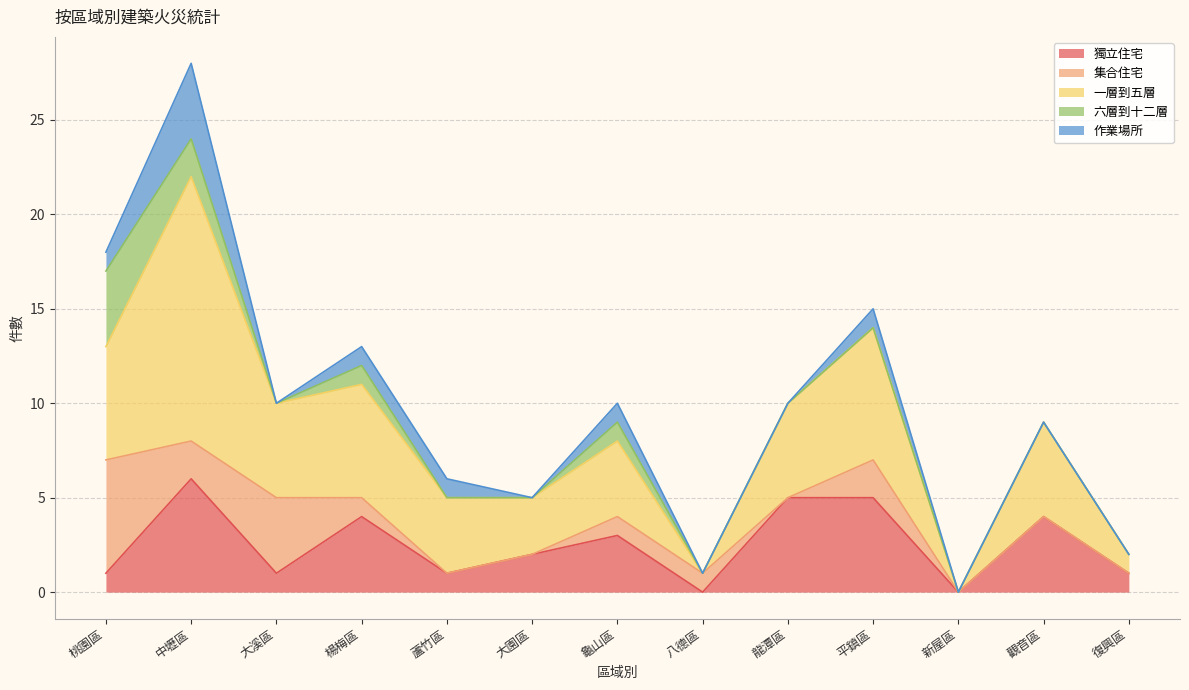

True or false: 獨立住宅 and 作業場所 cross at least once.

False